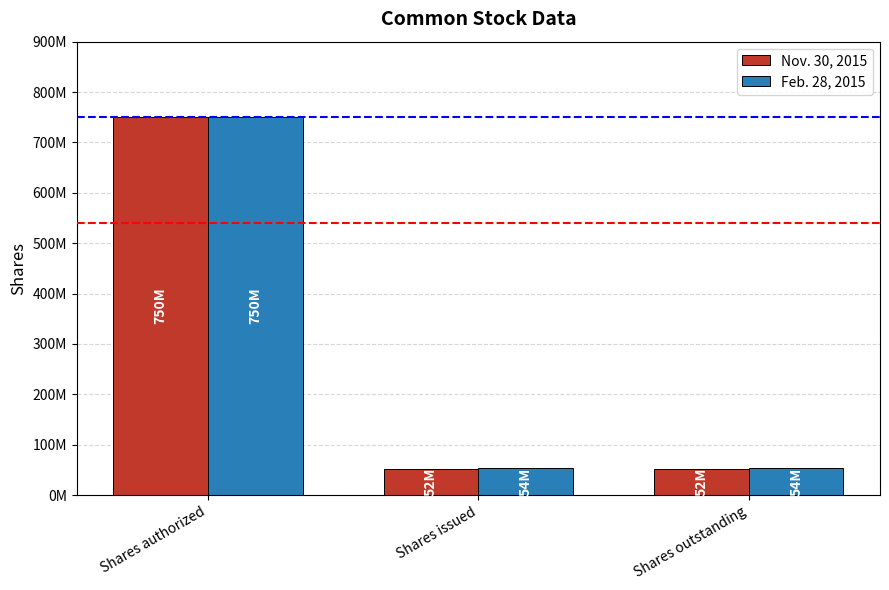

What are all the series names shown in the legend?

Nov. 30, 2015, Feb. 28, 2015